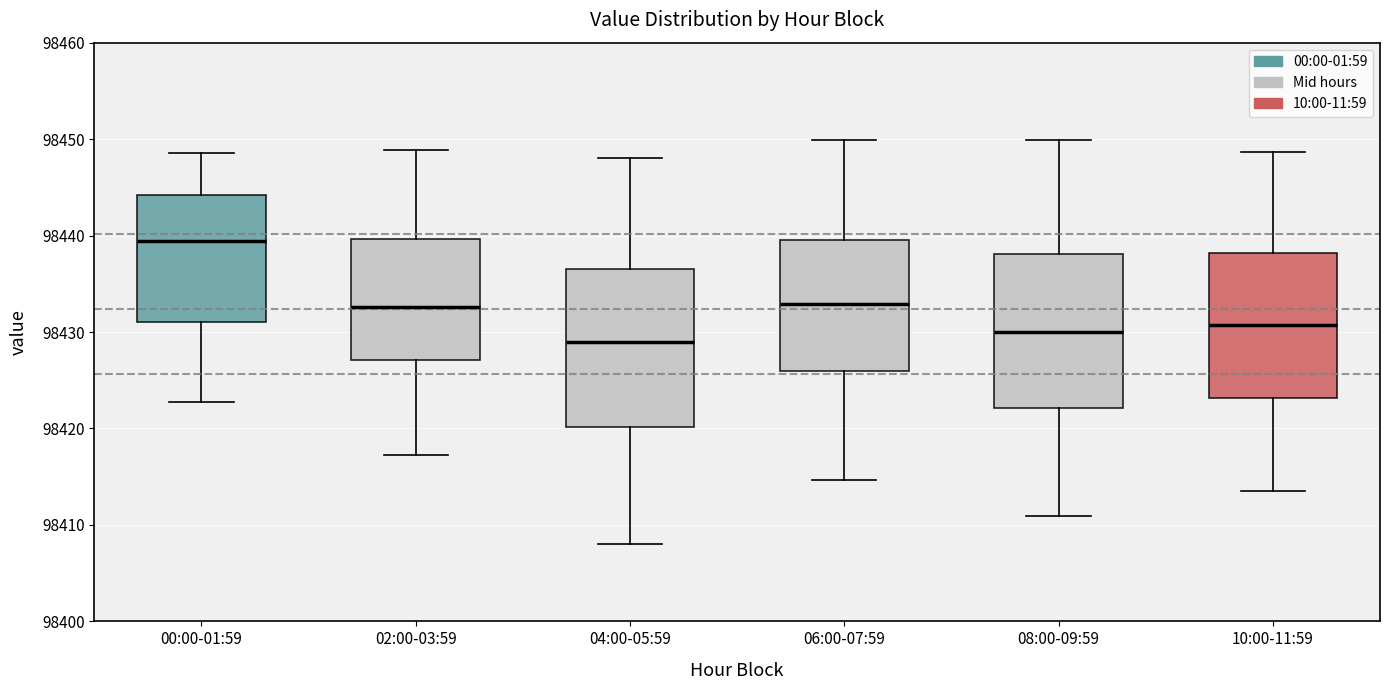

Which box's median line is the highest?

00:00-01:59